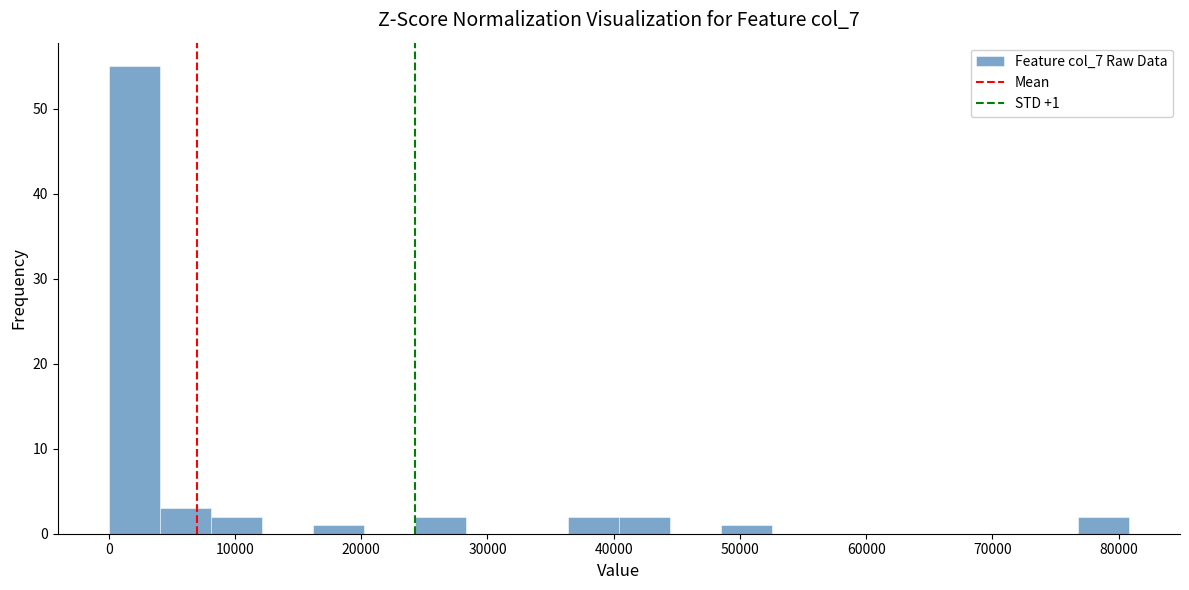

Over which range of the x-axis is the bar tallest?

0 to 4000